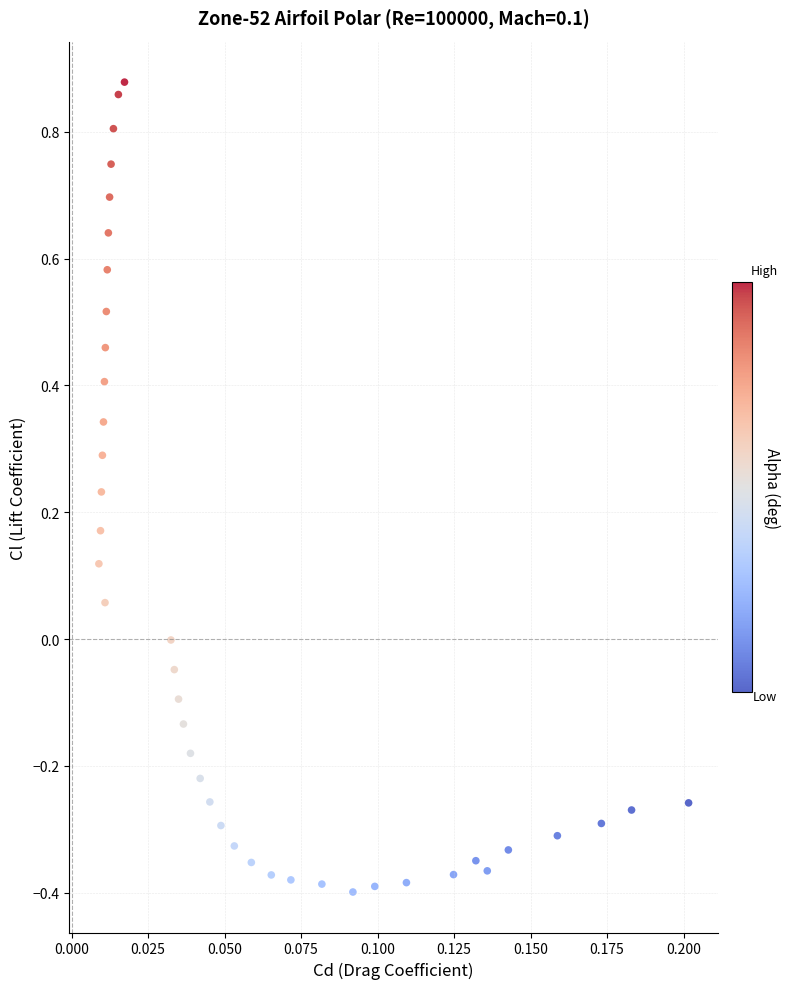

What is the range of Y values (max minus min)?

1.3